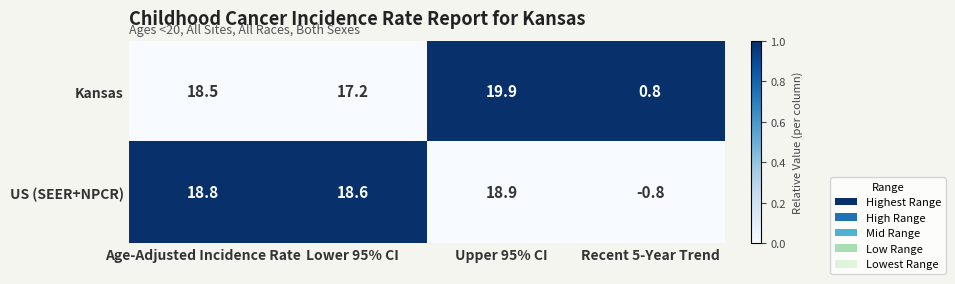

Which category has the lowest value across all series?

Recent 5-Year Trend